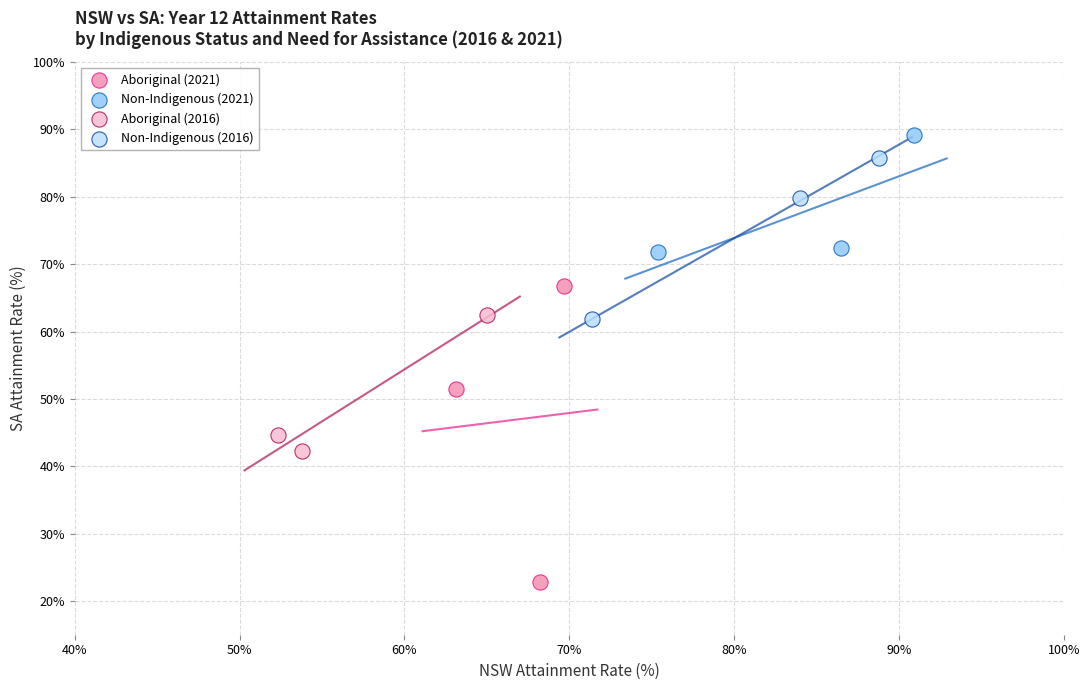

Which series contains the highest Y value?

Non-Indigenous (2021)